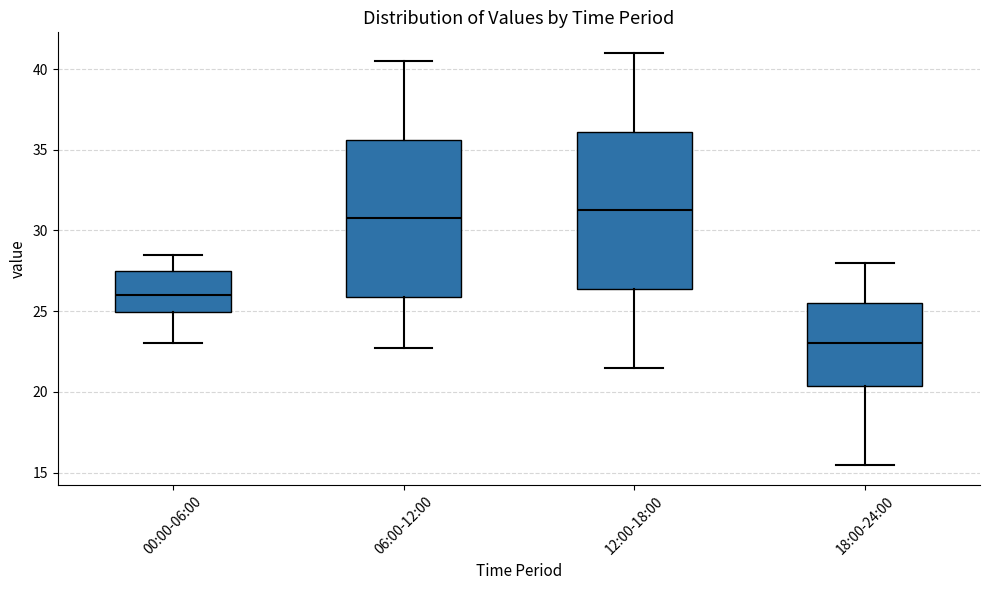

Which box has the highest median line?

12:00-18:00